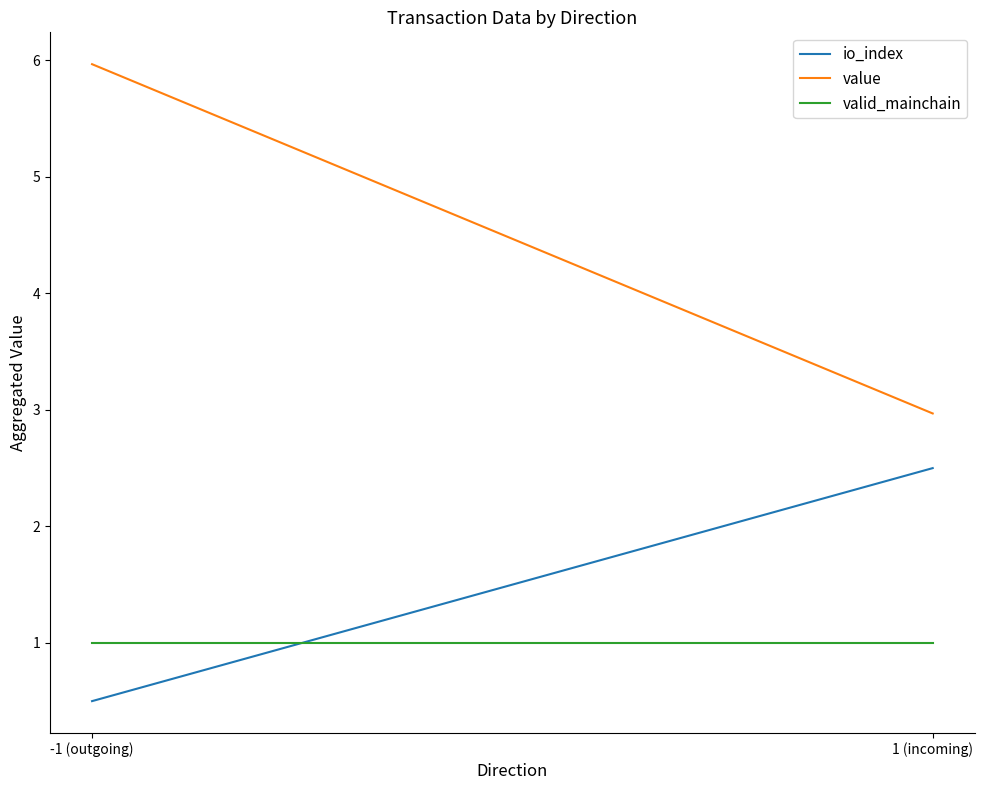

What is the minimum value for value?

3.0